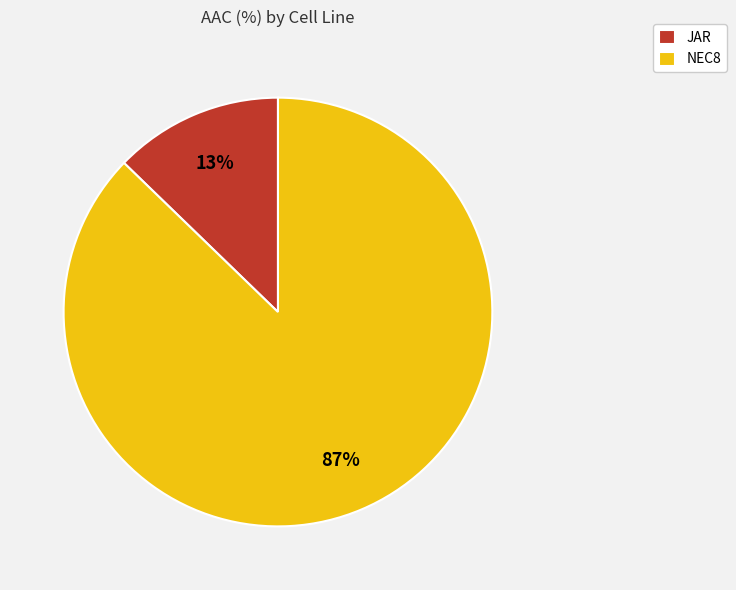

How many segments does this pie chart have?

2